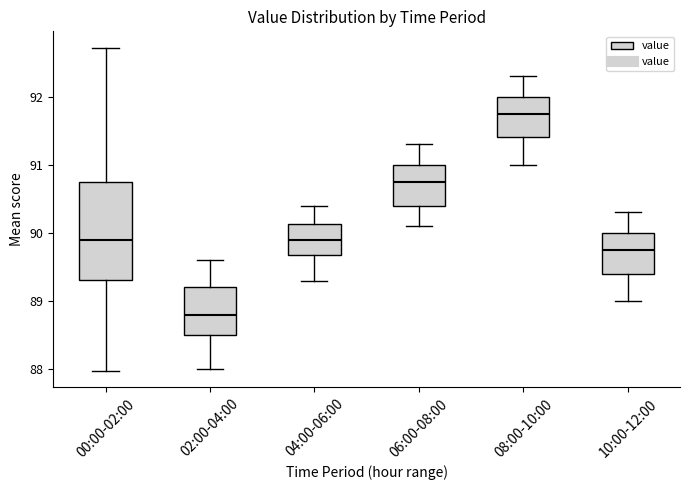

Reading left to right, transcribe this box plot: for each box, give where its median line is, the range the box spans, and where its two whiskers end, as read against the y-axis. The values are not printed on the chart, so give them approximately, as read against the axis.

00:00-02:00: median 89.9, box 89.3 to 90.7, whiskers 88.0 to 92.7
02:00-04:00: median 88.8, box 88.5 to 89.2, whiskers 88.0 to 89.6
04:00-06:00: median 89.9, box 89.7 to 90.1, whiskers 89.3 to 90.4
06:00-08:00: median 90.8, box 90.4 to 91.0, whiskers 90.1 to 91.3
08:00-10:00: median 91.8, box 91.4 to 92.0, whiskers 91.0 to 92.3
10:00-12:00: median 89.8, box 89.4 to 90.0, whiskers 89.0 to 90.3